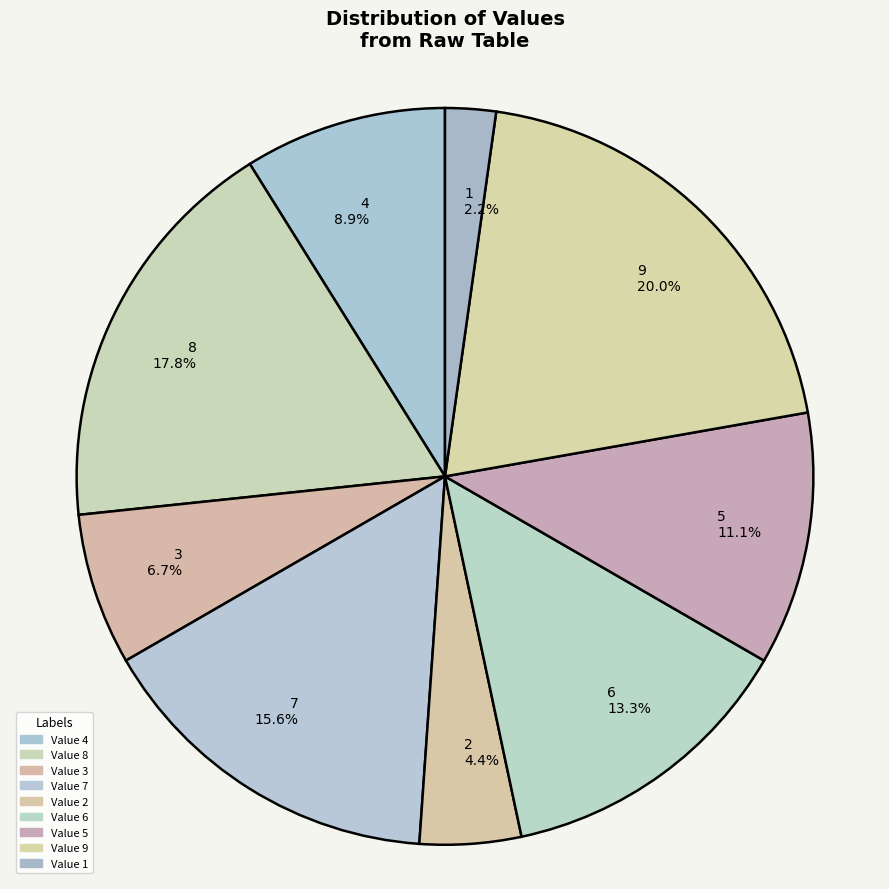

Is the sum of 7 and 6 greater than half?

No